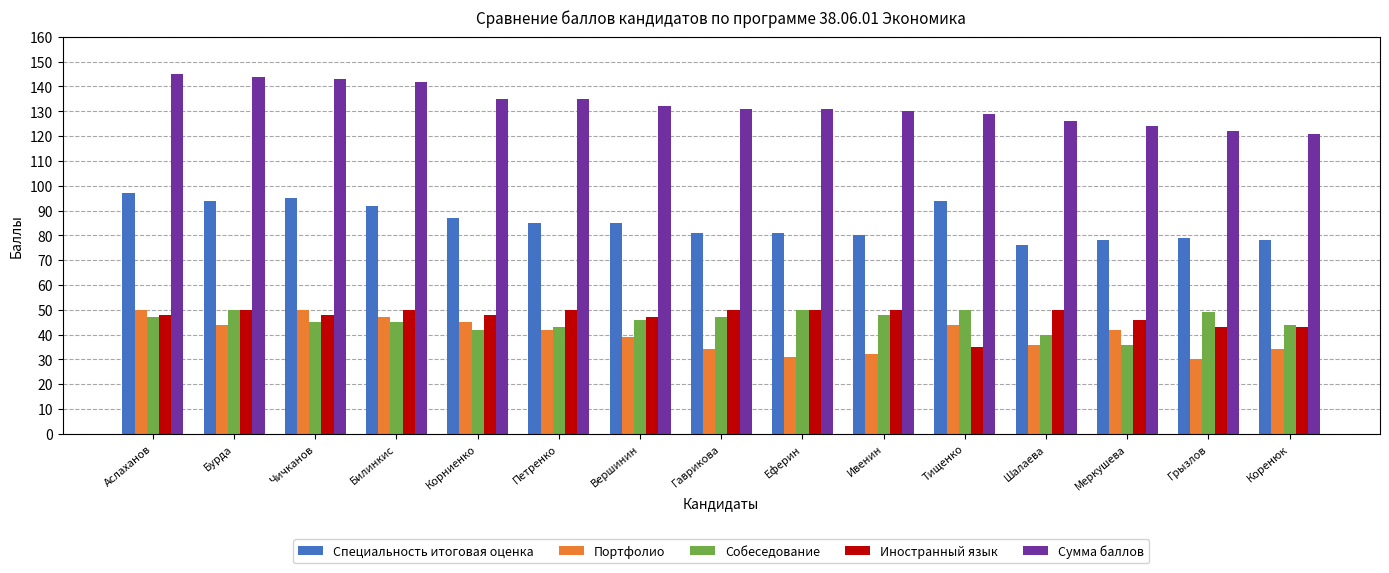

What position from the right is Ивенин?

6